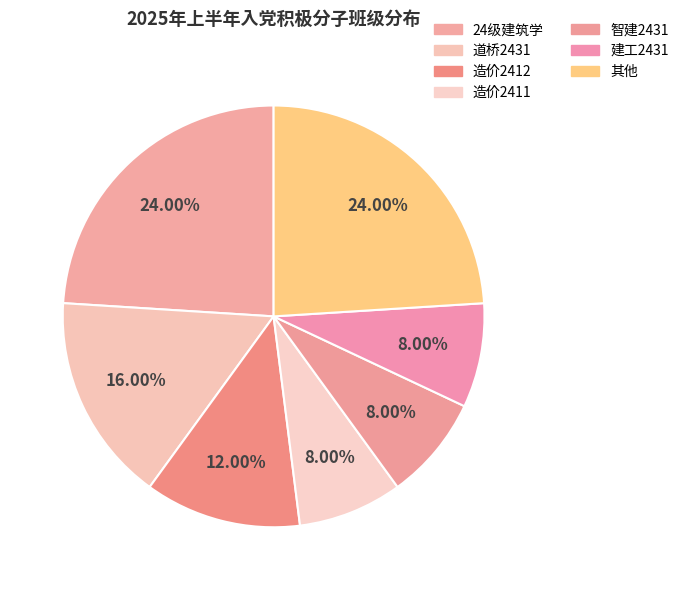

How many segments does this pie chart have?

7